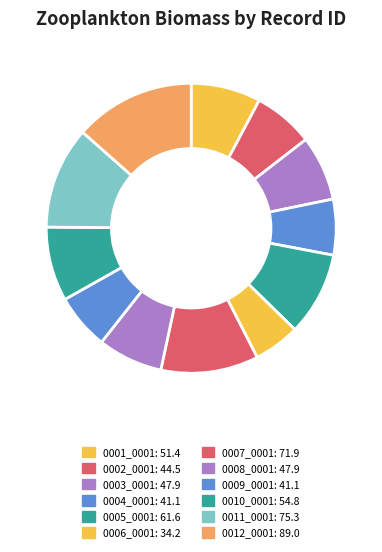

To the nearest percent, what is the difference between the 0004_0001 and 0001_0001 slice percentages?

2%